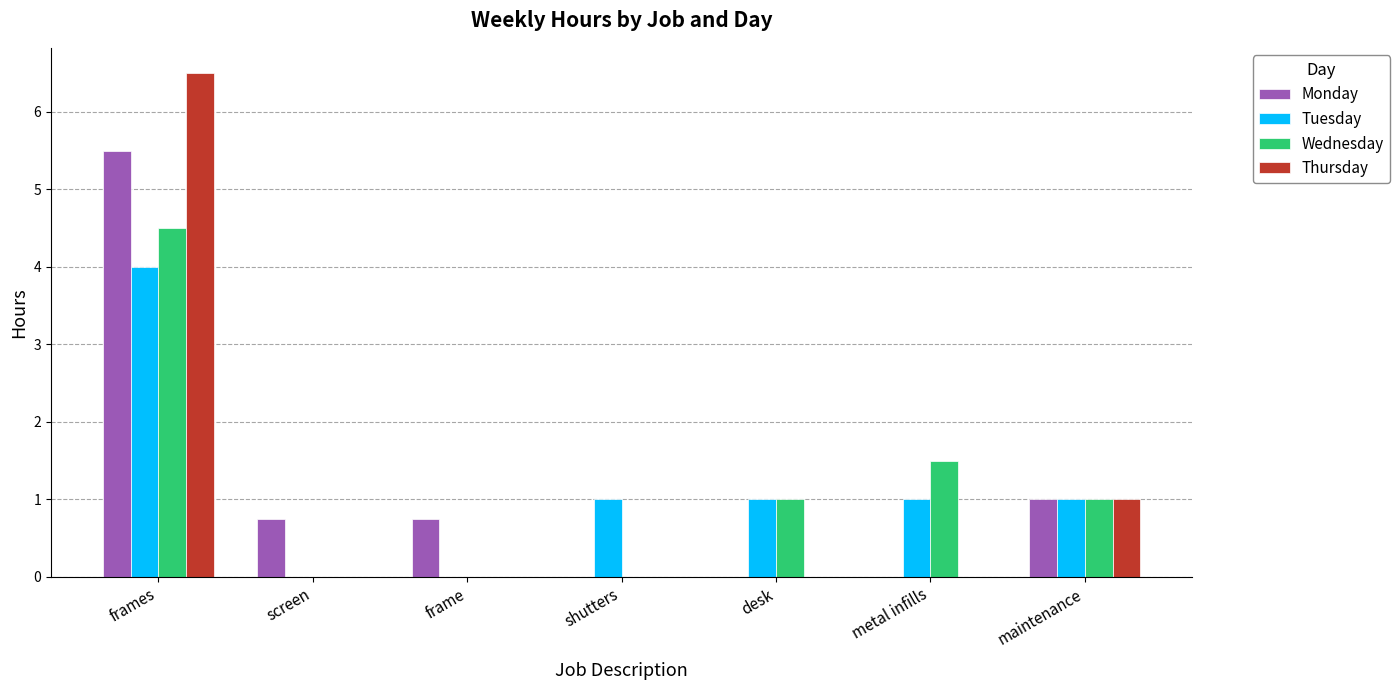

What is the sum of the Wednesday values at frames and maintenance?

5.5